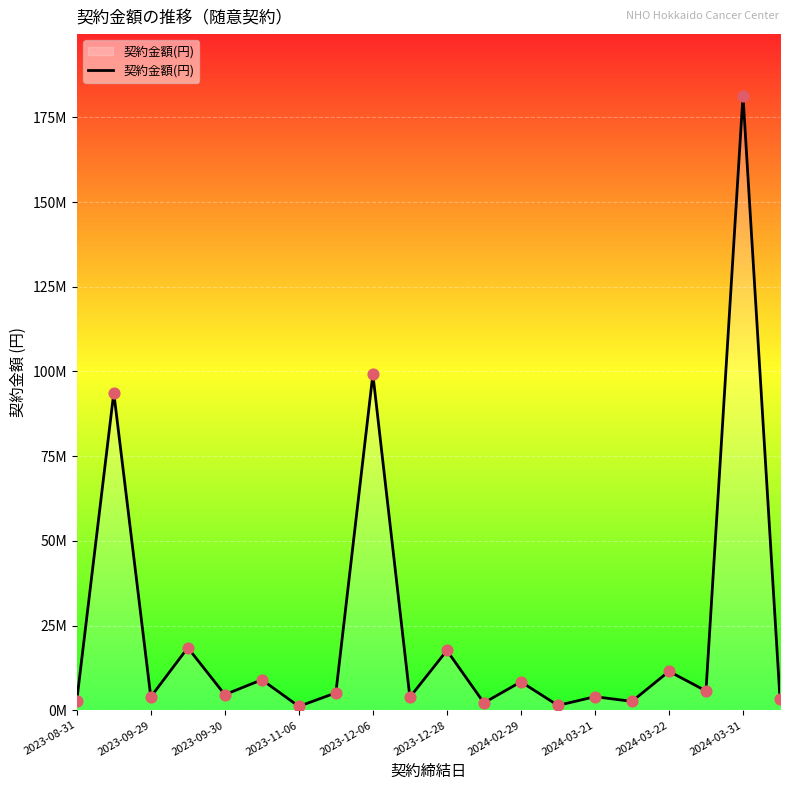

Is this an area chart (filled region under the line)?

Yes